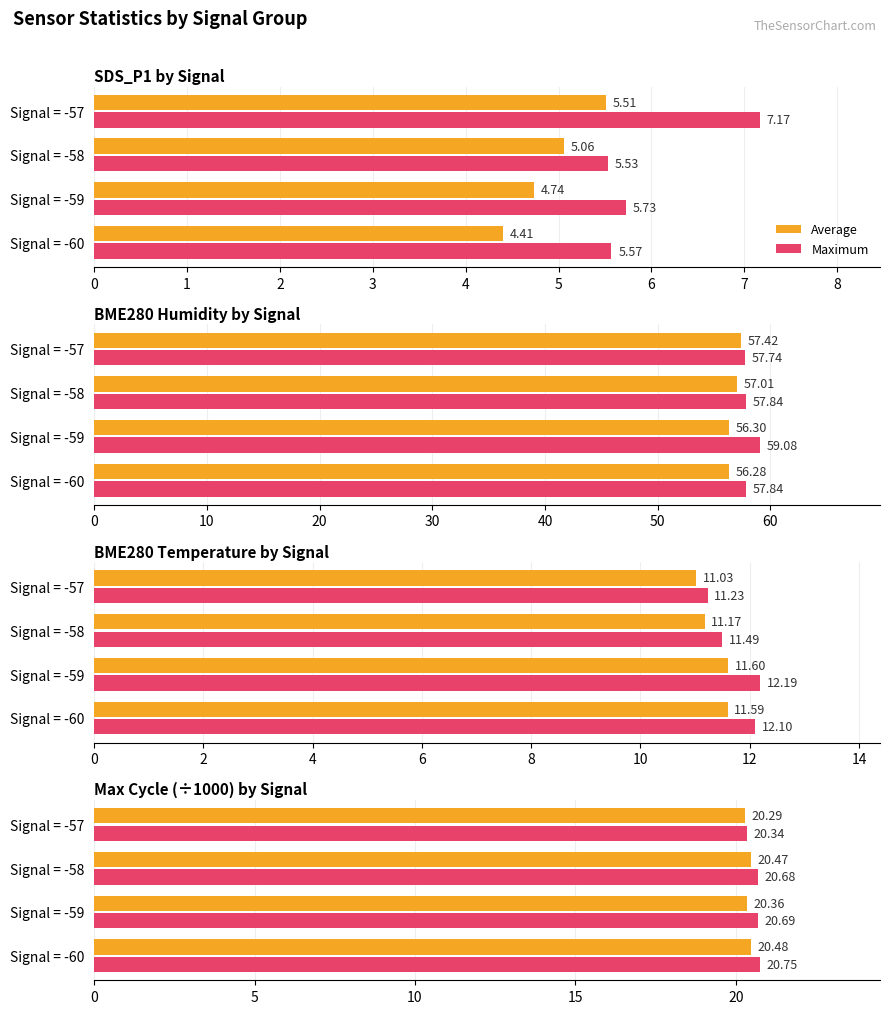

Which series has the largest total across all categories?

Maximum